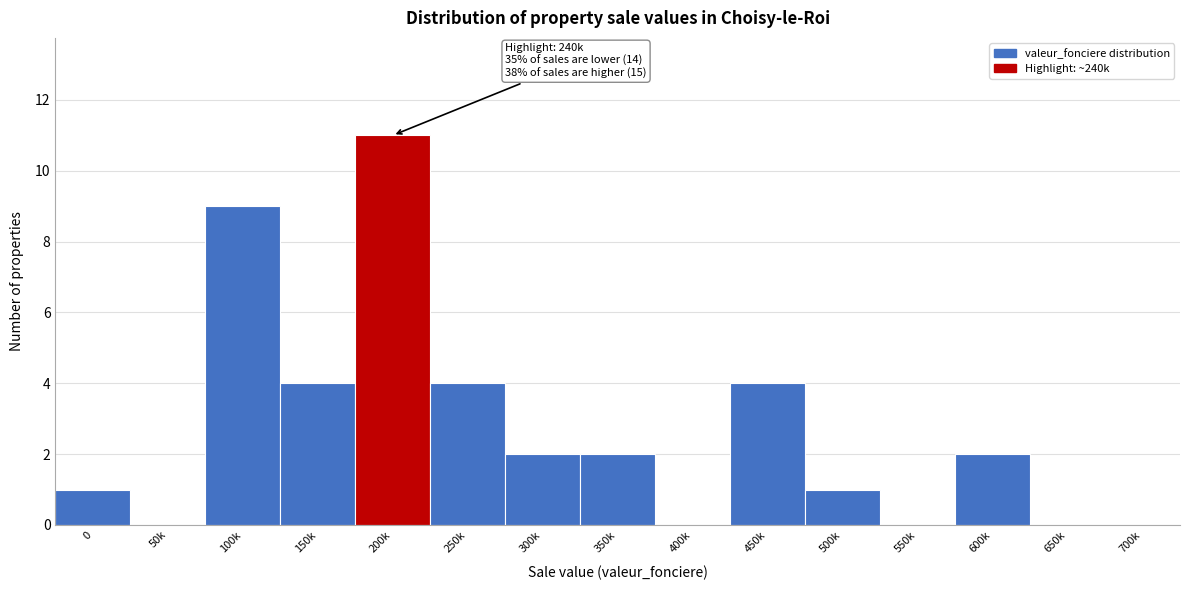

Reading right to left, list all the values displayed in this chart.

700k=0	650k=0	600k=2	550k=0	500k=1	450k=4	400k=0	350k=2	300k=2	250k=4	200k=11	150k=4	100k=9	50k=0	0=1